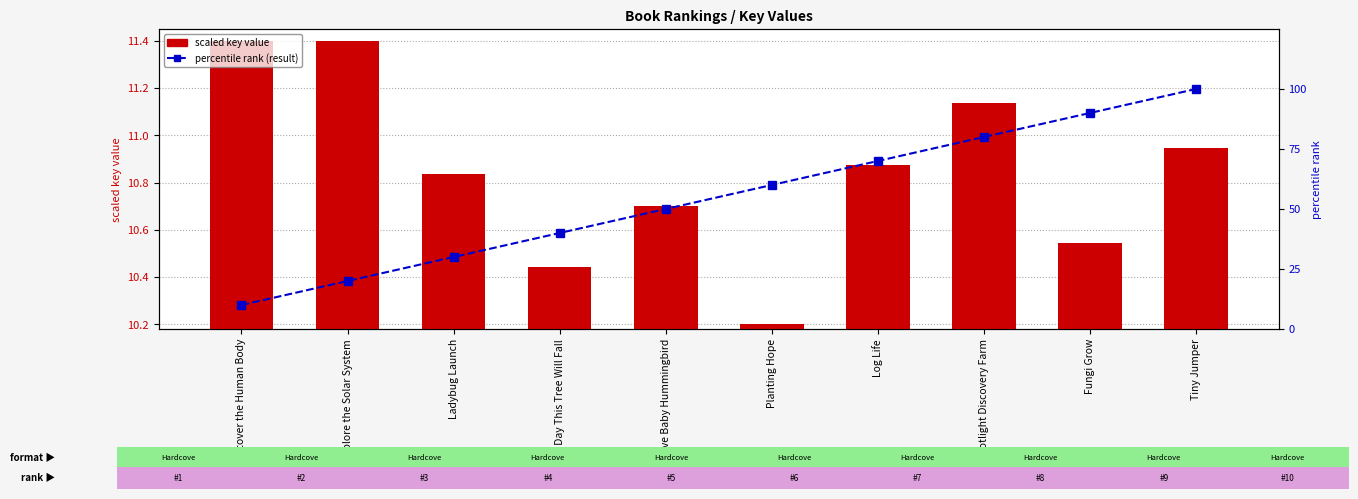

Rank the series by their average value, from lowest to highest.

scaled key value, percentile rank (result)